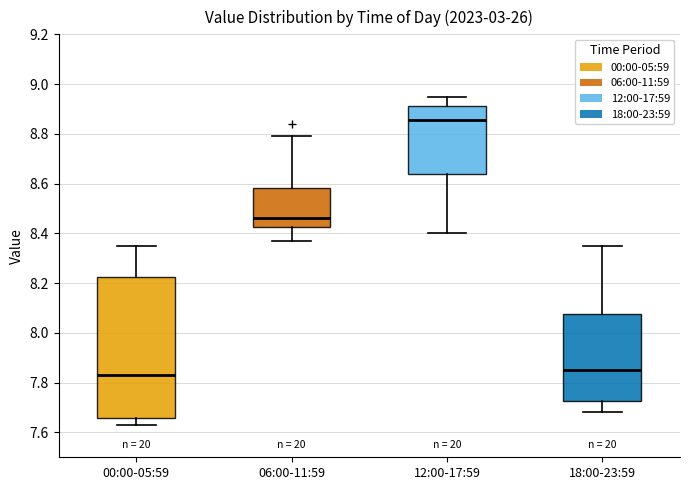

Which box is the tallest, from its lower edge to its upper edge?

00:00-05:59